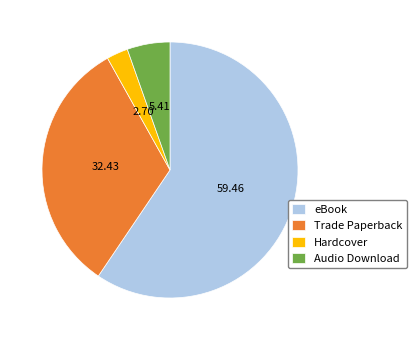

Between Audio Download and eBook, which is larger?

eBook